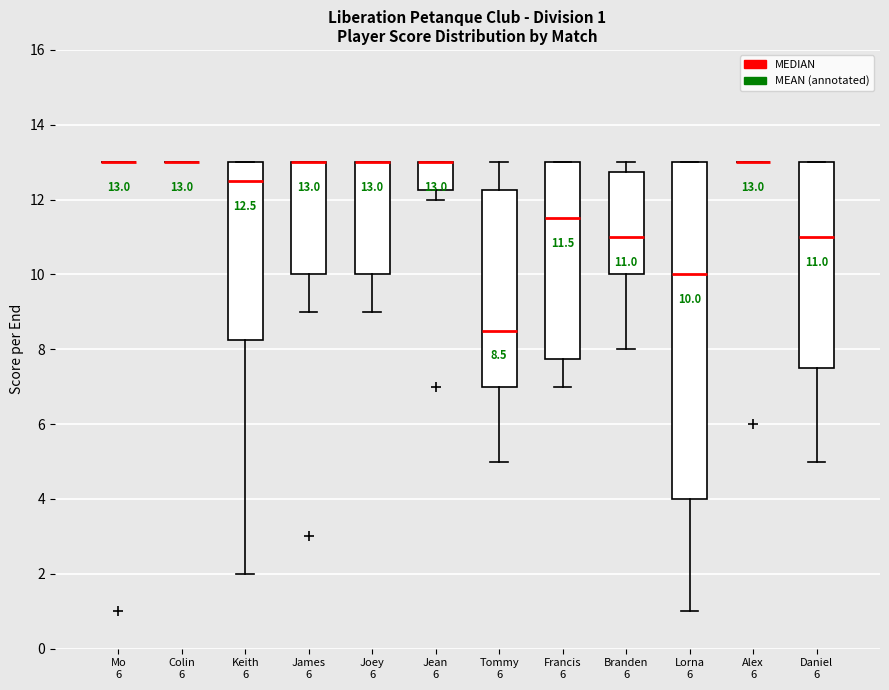

Which box is the tallest, from its lower edge to its upper edge?

Lorna 6